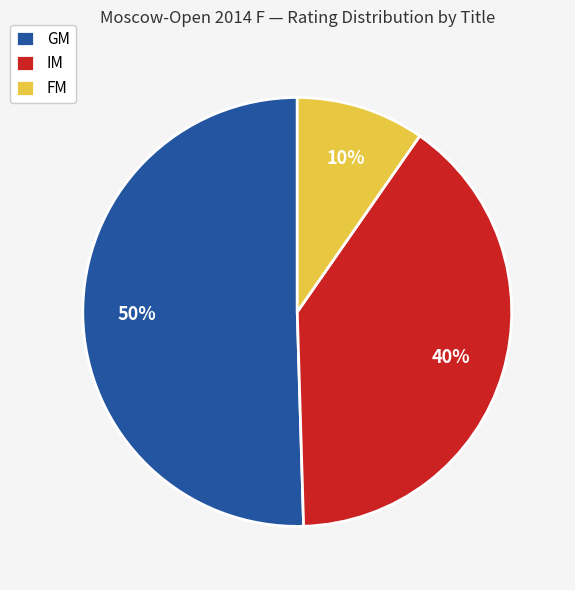

To the nearest percent, what portion does GM represent?

50%